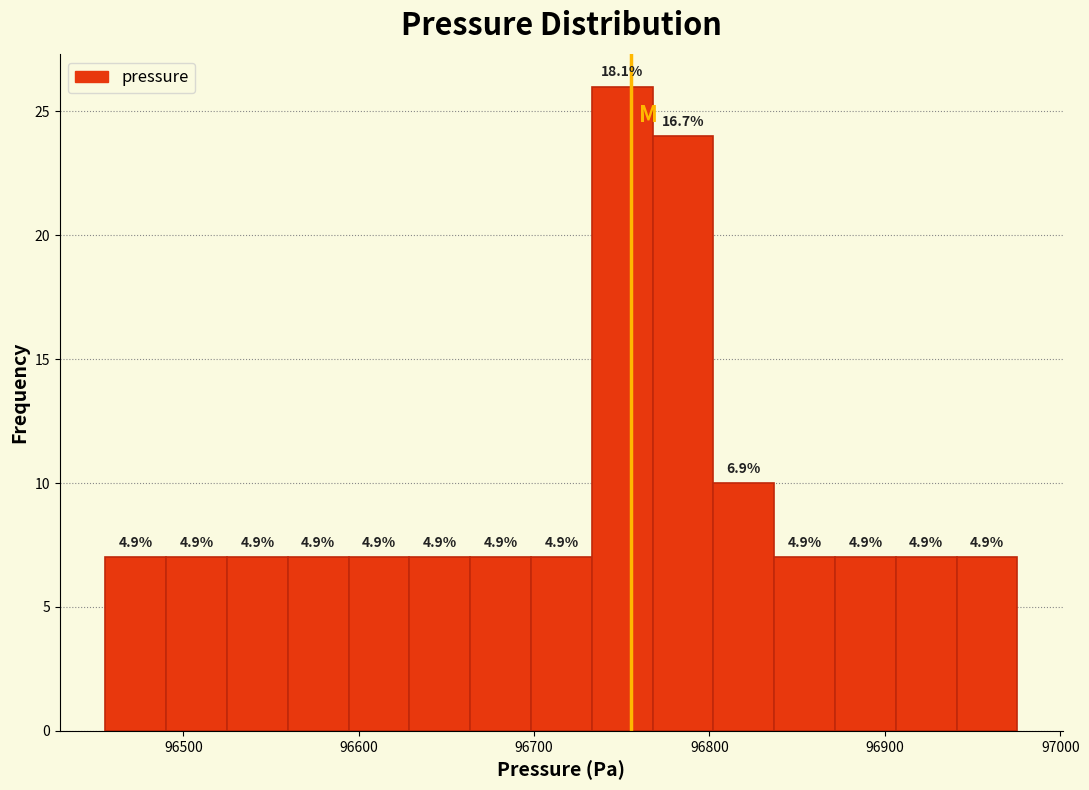

Around what value on the x-axis is the tallest bar? Give the approximate position of its centre, as read against the axis.

96750